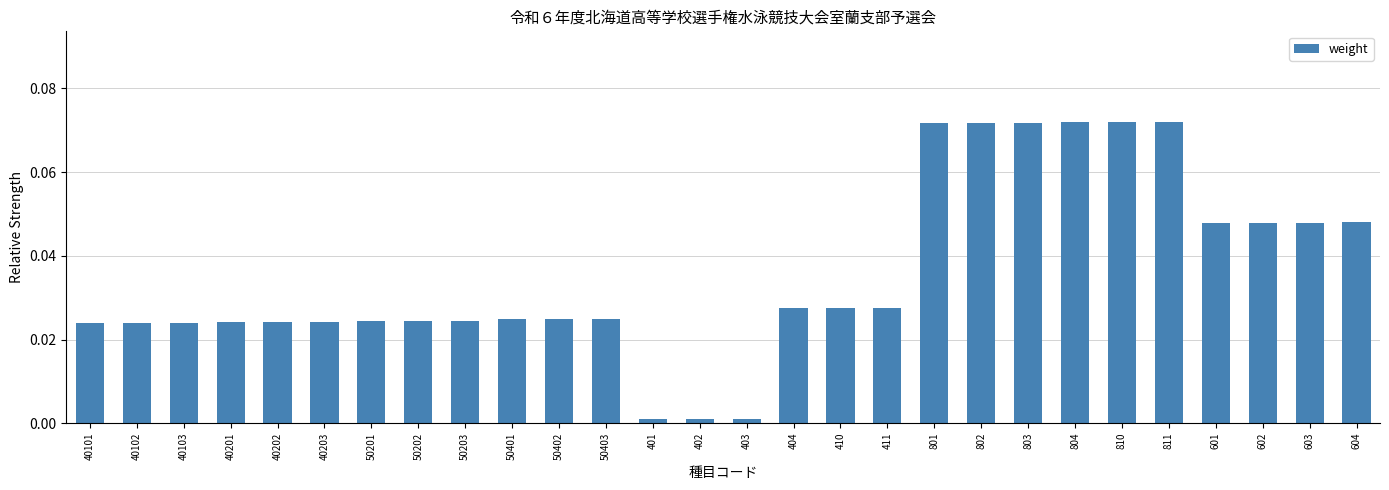

Which has a higher value, 50401 or 604?

604